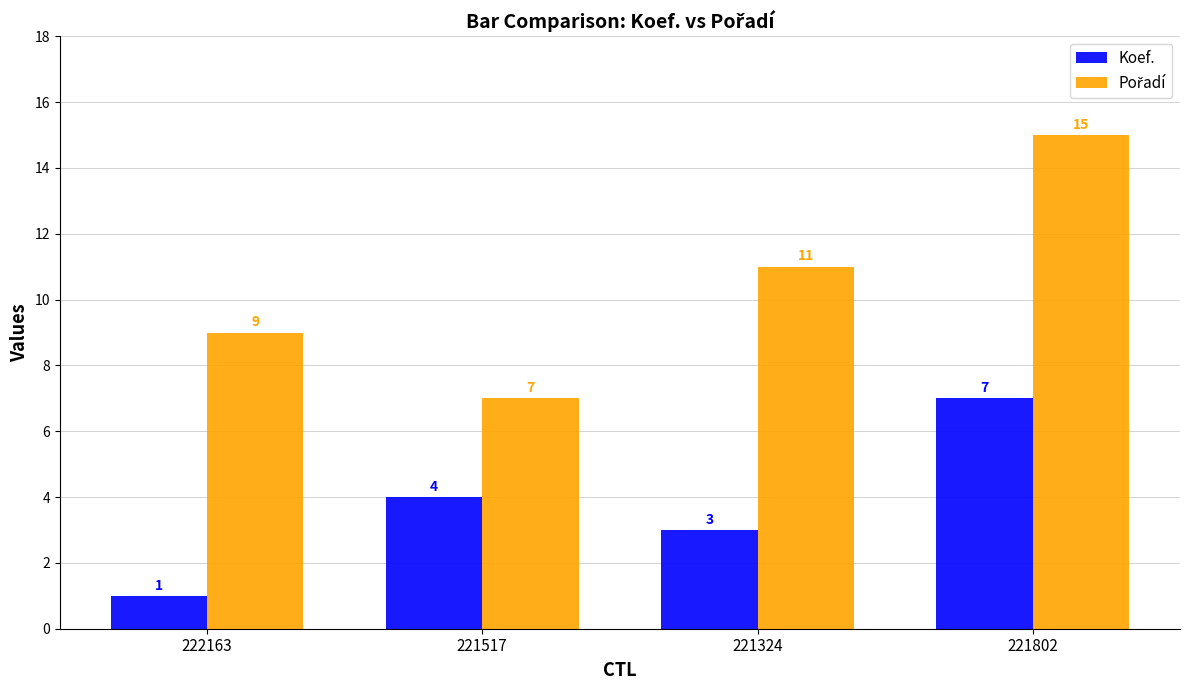

What is the average value of the Koef. series?

4